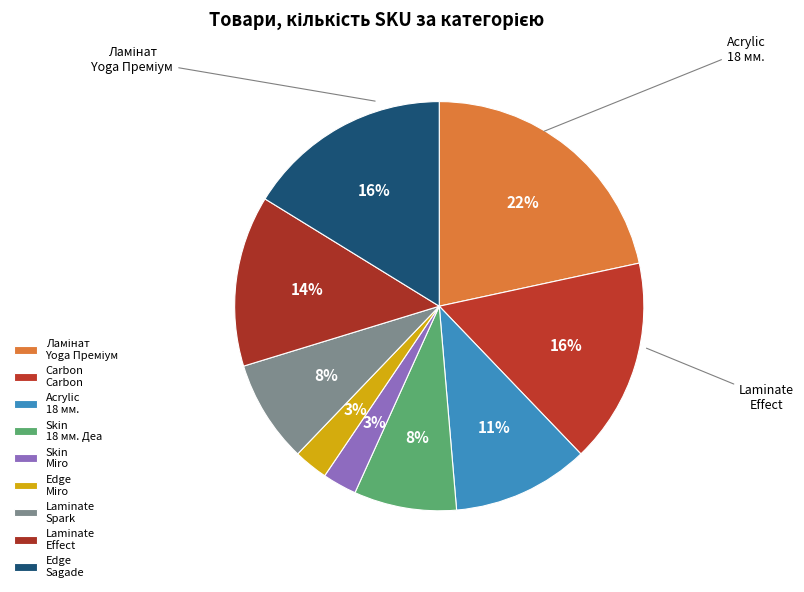

How many segments does this pie chart have?

9